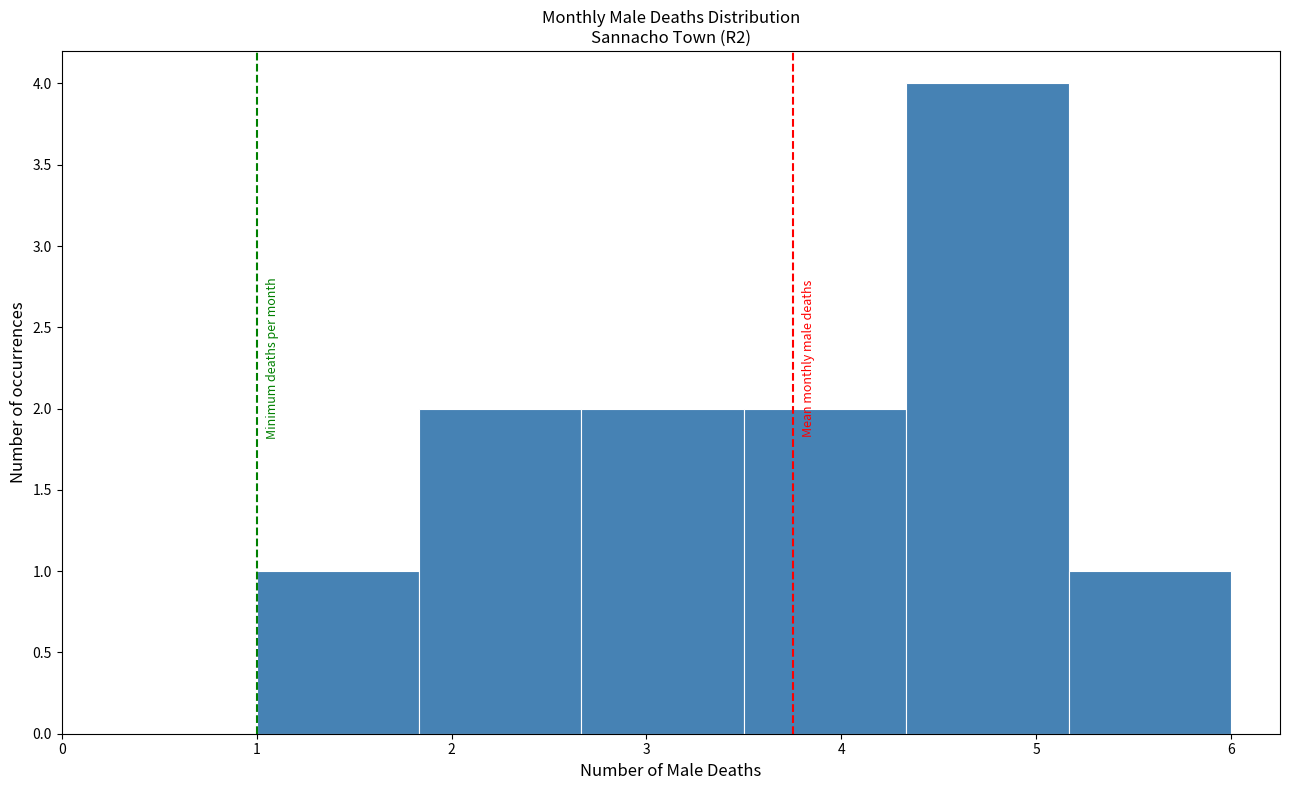

How tall is the bar that spans 3.5 to 4.3 on the x-axis? Neither the bar edges nor the heights are printed on the chart, so give them approximately, as read against the axes.

2